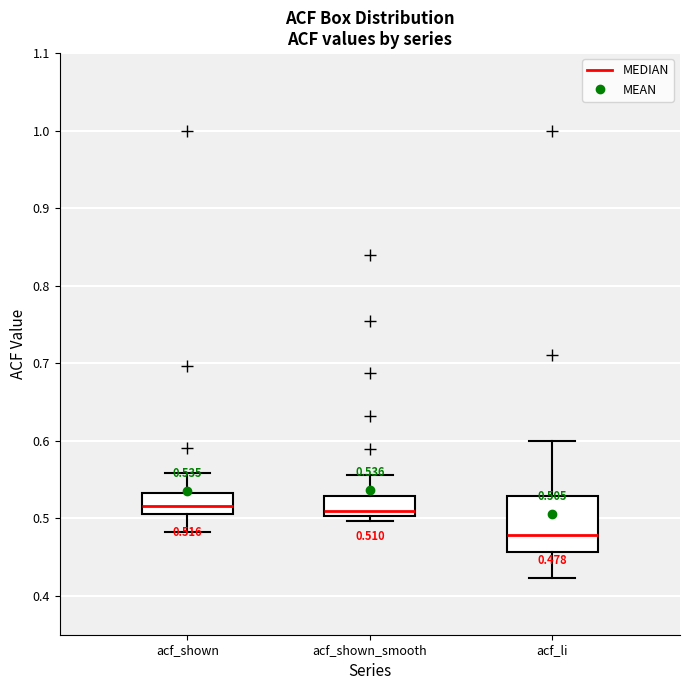

Which box is the tallest, from its lower edge to its upper edge?

acf_li